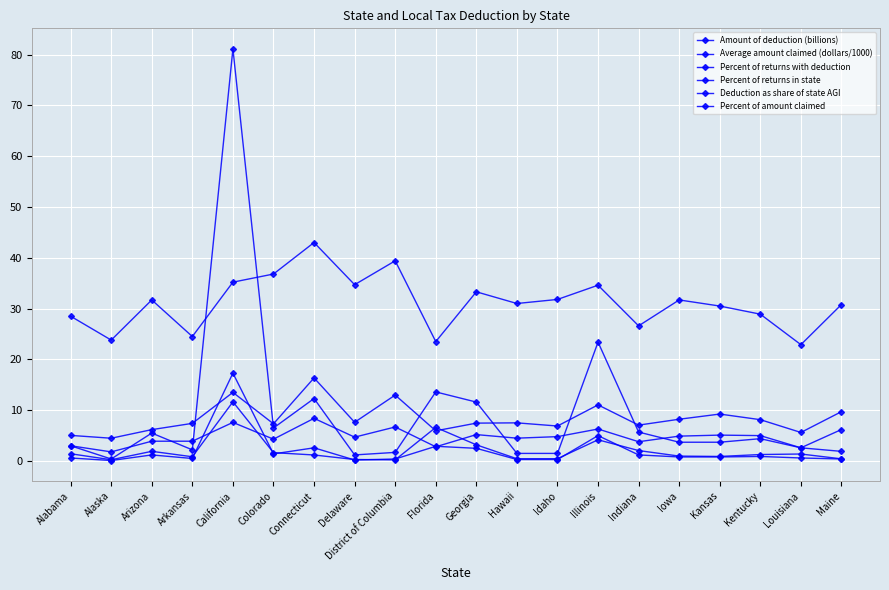

The Percent of returns in state series shows 28.5 at Alabama. True or false?

True